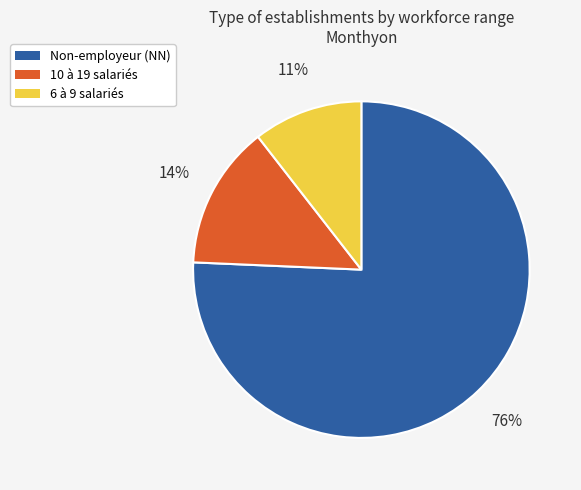

What is the smallest slice in the pie chart?

6 à 9 salariés